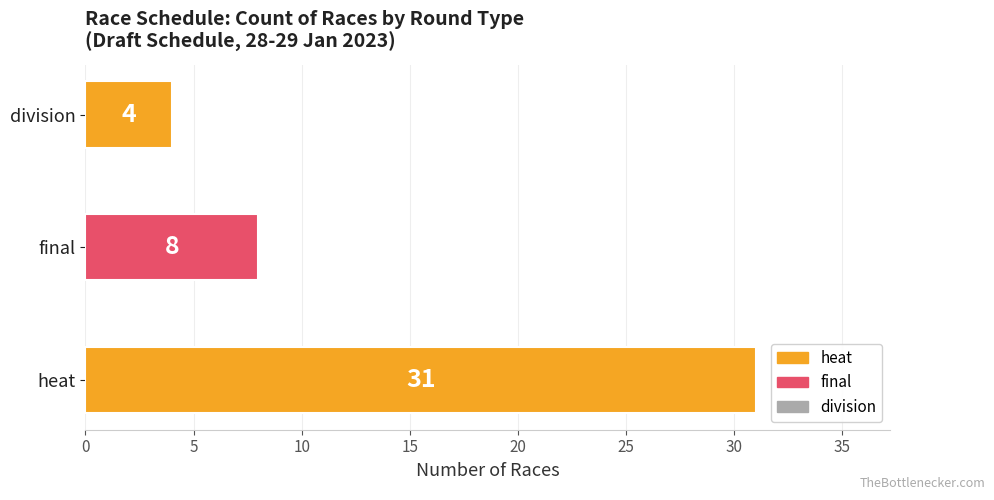

Does the chart contain stacked bars?

No